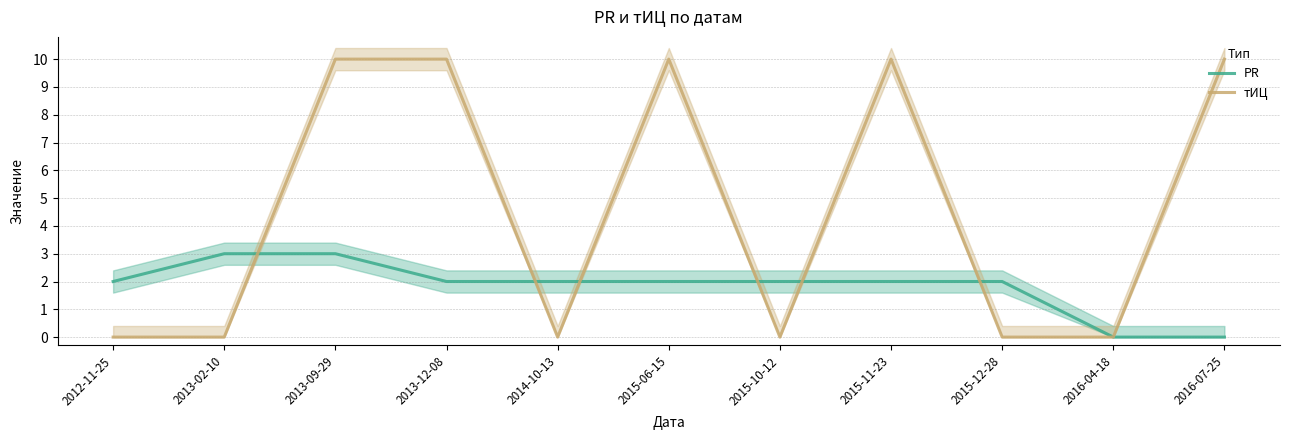

What is the difference between the maximum and minimum values in the тИЦ series?

10